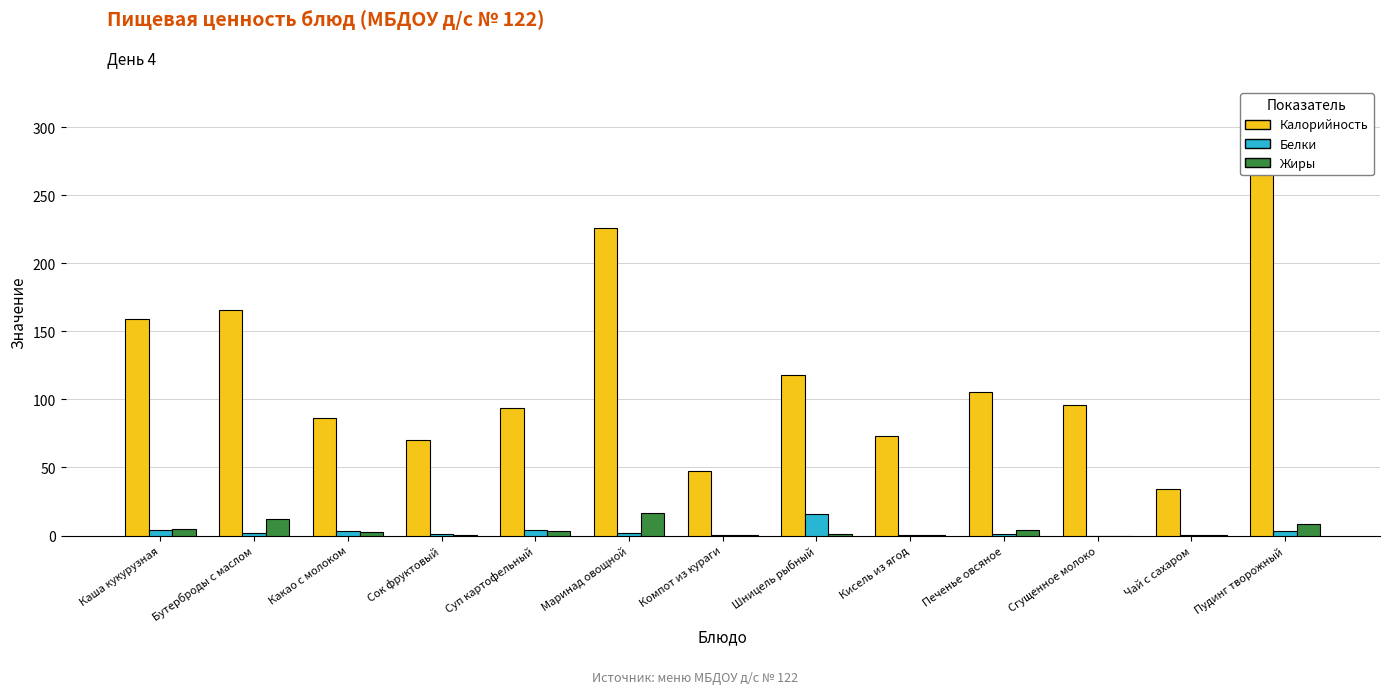

How many groups of bars are there?

13